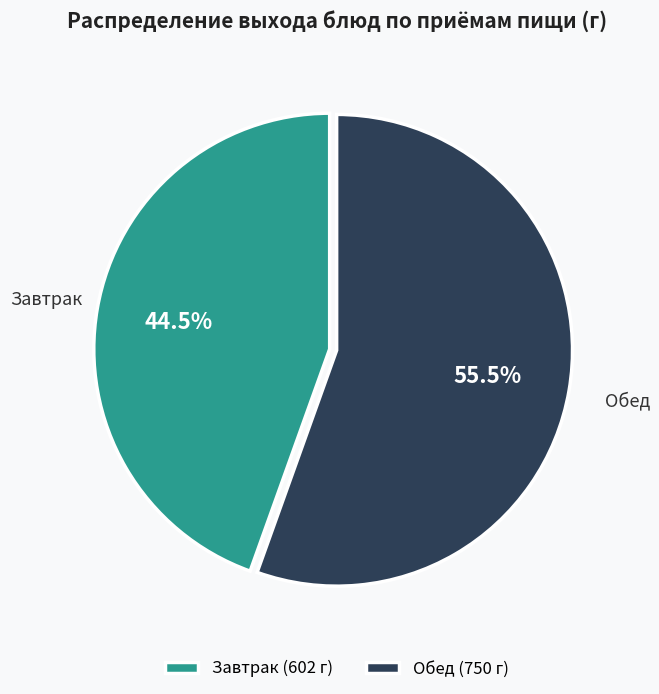

Between Обед and Завтрак, which is larger?

Обед